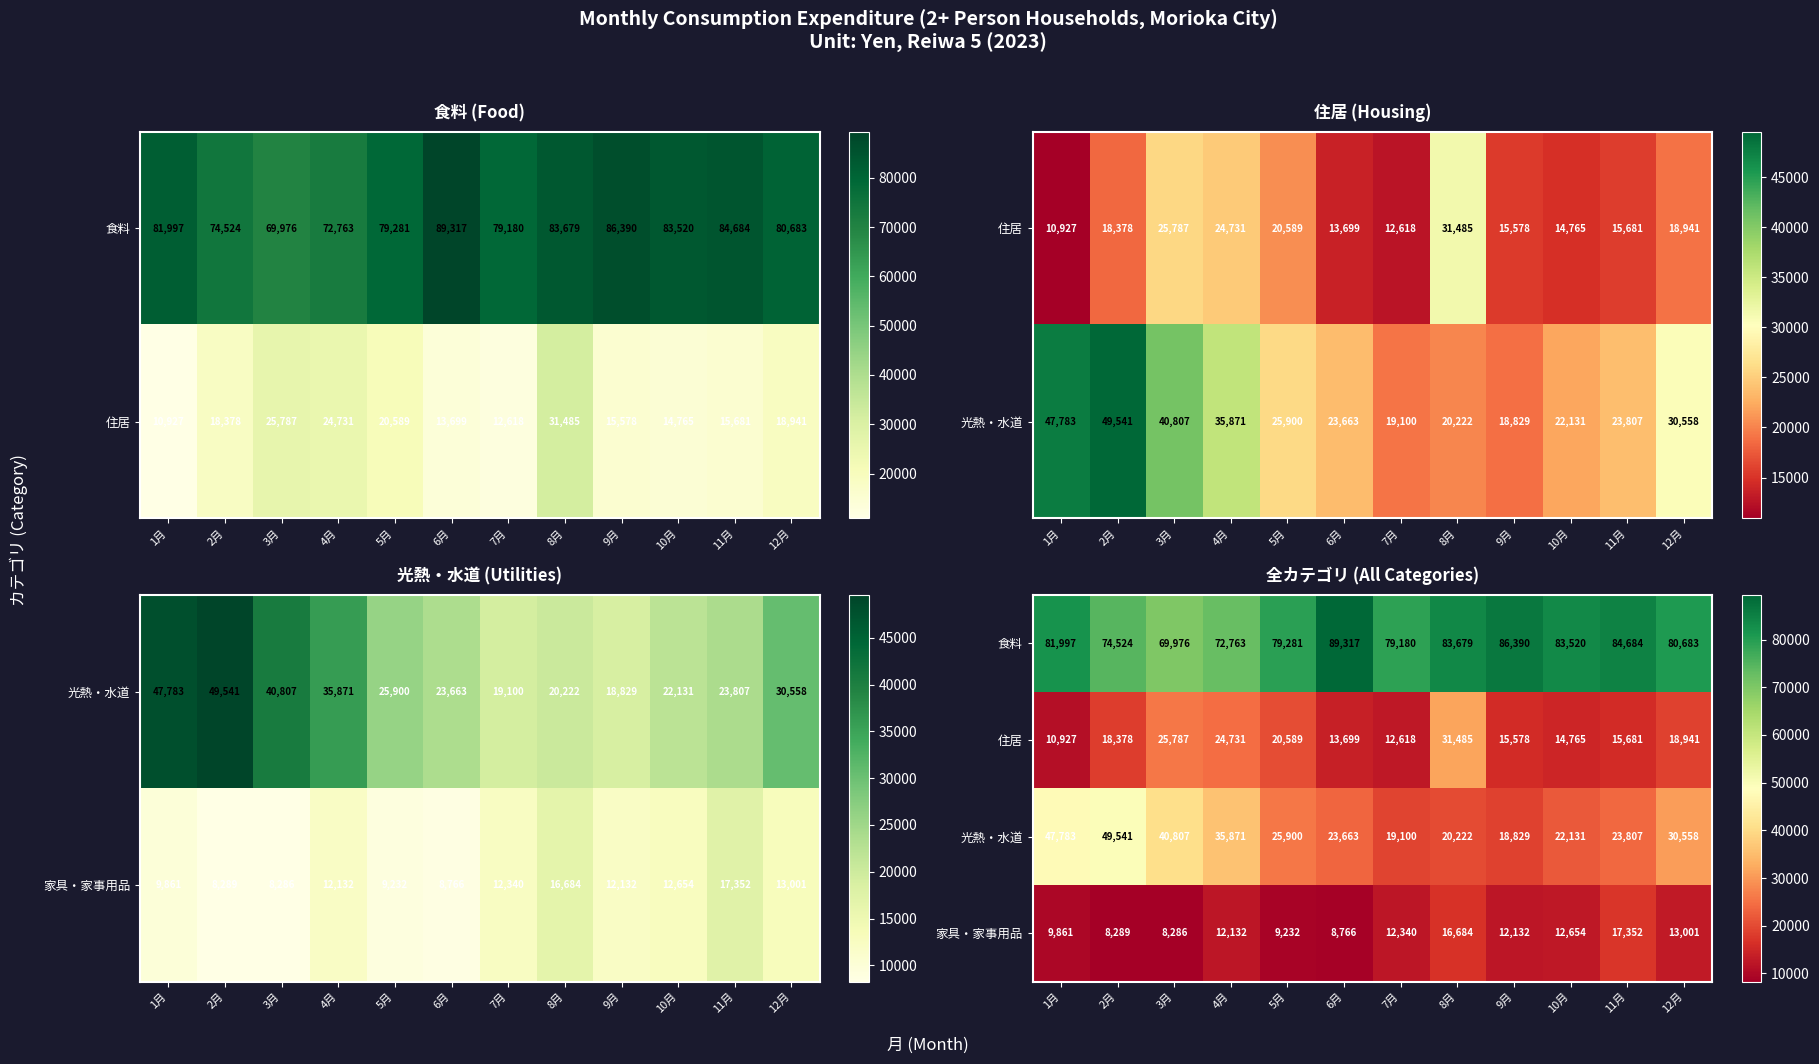

Which label corresponds to the largest value in the chart?

6月